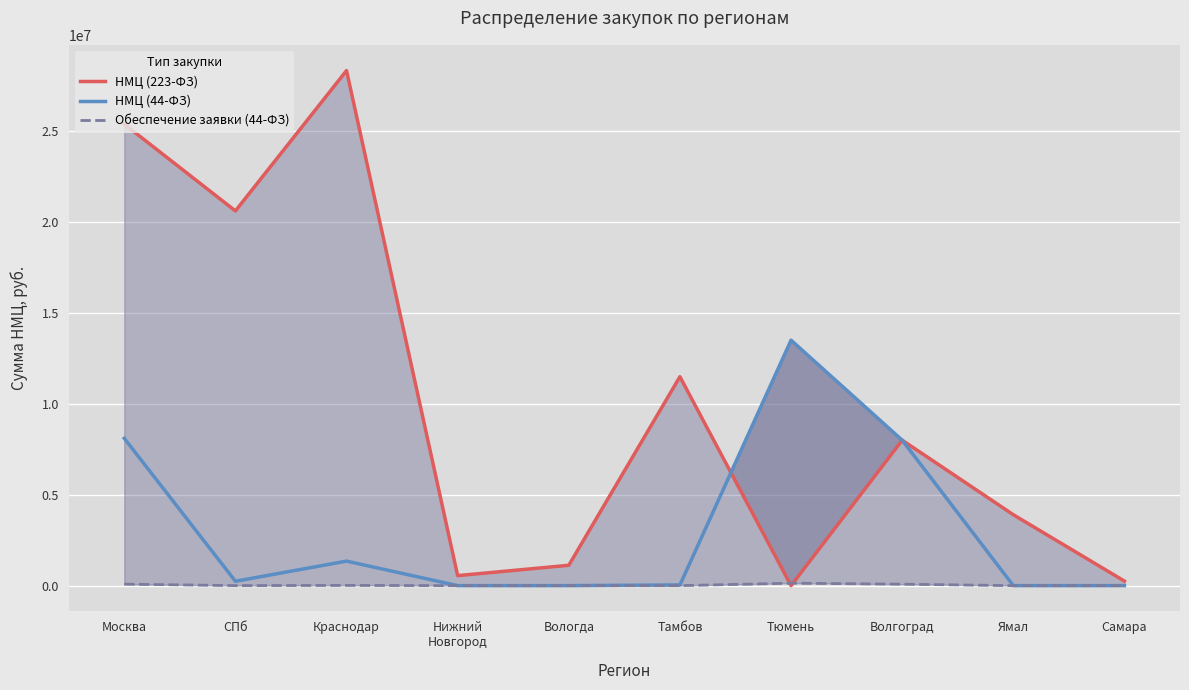

What value does the НМЦ (223-ФЗ) series have at Самара?

250000.0